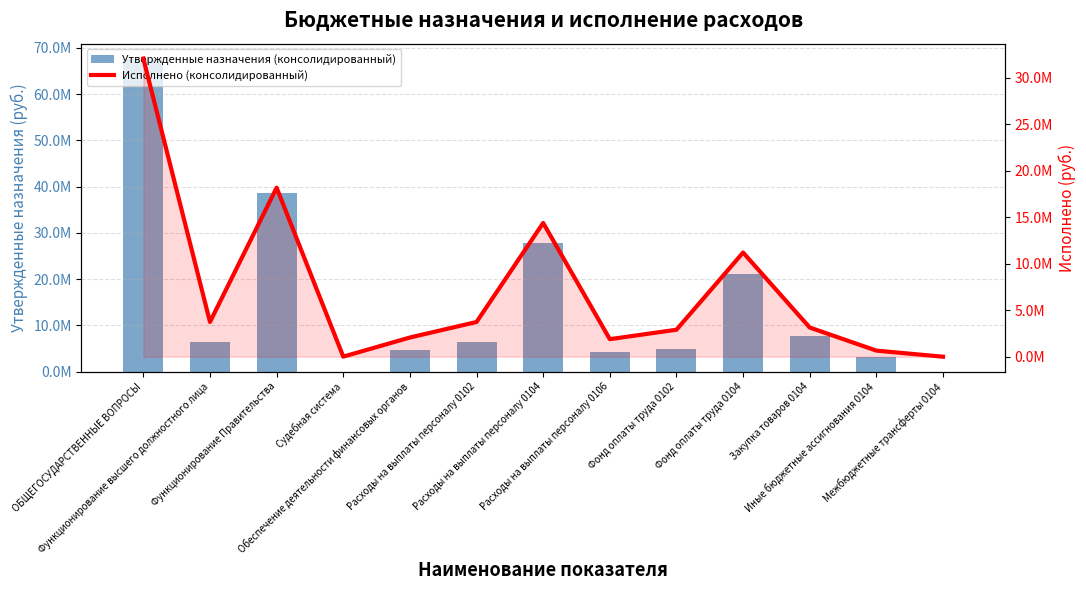

What is the difference between the highest and lowest values at Иные бюджетные ассигнования 0104?

2433554.4